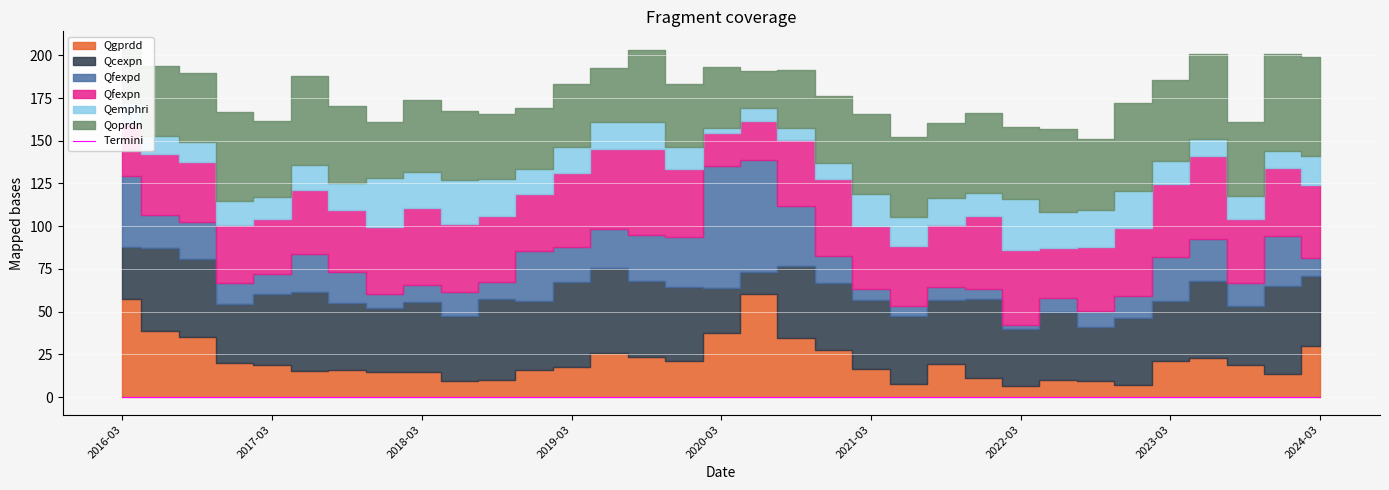

At how many categories does at least one series exceed 64?

2